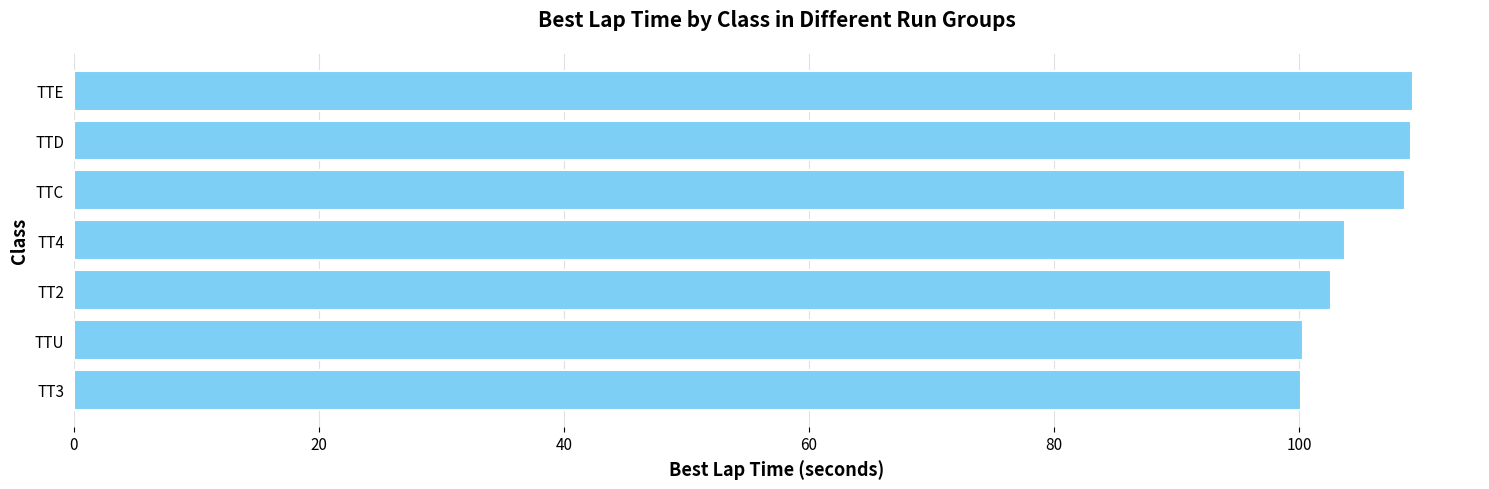

Approximately how many times larger is the value at TTC compared to TTD?

1.0